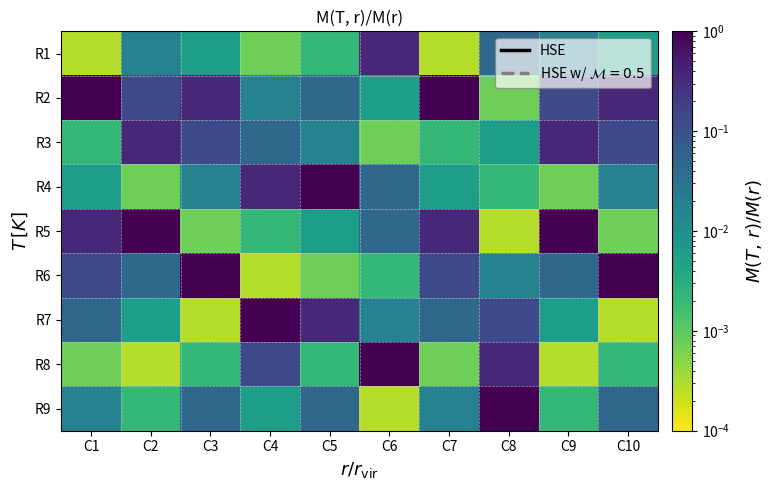

Reading left to right, extract all data points from this chart.

R1: C1=0.0	C2=0.0	C3=0.0	C4=0.0	C5=0.0	C6=0.4	C7=0.0	C8=0.0	C9=0.0	C10=0.0
R2: C1=1.0	C2=0.1	C3=0.4	C4=0.0	C5=0.0	C6=0.0	C7=1.0	C8=0.0	C9=0.1	C10=0.4
R3: C1=0.0	C2=0.4	C3=0.1	C4=0.0	C5=0.0	C6=0.0	C7=0.0	C8=0.0	C9=0.4	C10=0.1
R4: C1=0.0	C2=0.0	C3=0.0	C4=0.4	C5=1.0	C6=0.0	C7=0.0	C8=0.0	C9=0.0	C10=0.0
R5: C1=0.4	C2=1.0	C3=0.0	C4=0.0	C5=0.0	C6=0.0	C7=0.4	C8=0.0	C9=1.0	C10=0.0
R6: C1=0.1	C2=0.0	C3=1.0	C4=0.0	C5=0.0	C6=0.0	C7=0.1	C8=0.0	C9=0.0	C10=1.0
R7: C1=0.0	C2=0.0	C3=0.0	C4=1.0	C5=0.4	C6=0.0	C7=0.0	C8=0.1	C9=0.0	C10=0.0
R8: C1=0.0	C2=0.0	C3=0.0	C4=0.1	C5=0.0	C6=1.0	C7=0.0	C8=0.4	C9=0.0	C10=0.0
R9: C1=0.0	C2=0.0	C3=0.0	C4=0.0	C5=0.0	C6=0.0	C7=0.0	C8=1.0	C9=0.0	C10=0.0